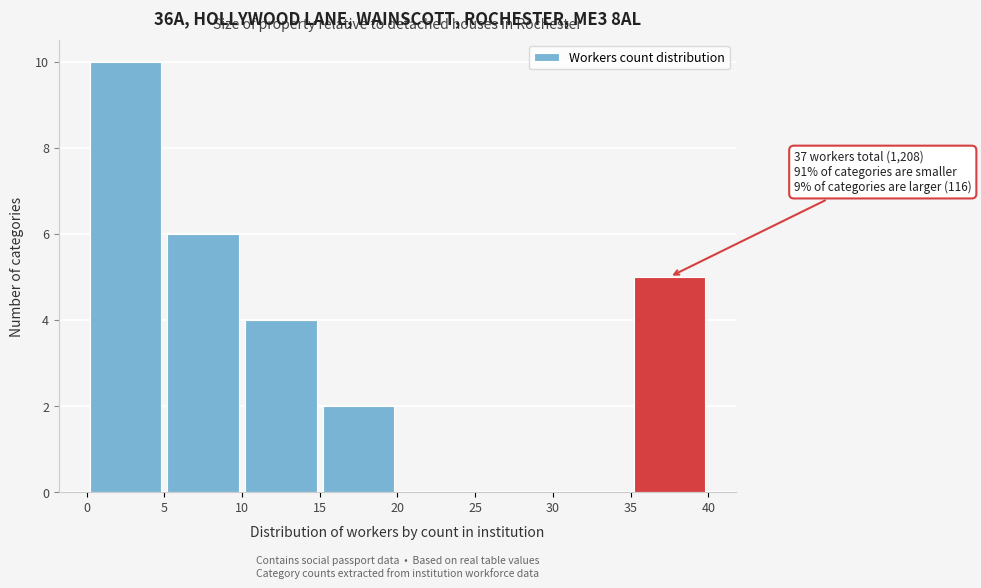

Which range on the x-axis has the tallest bar?

0 to 5